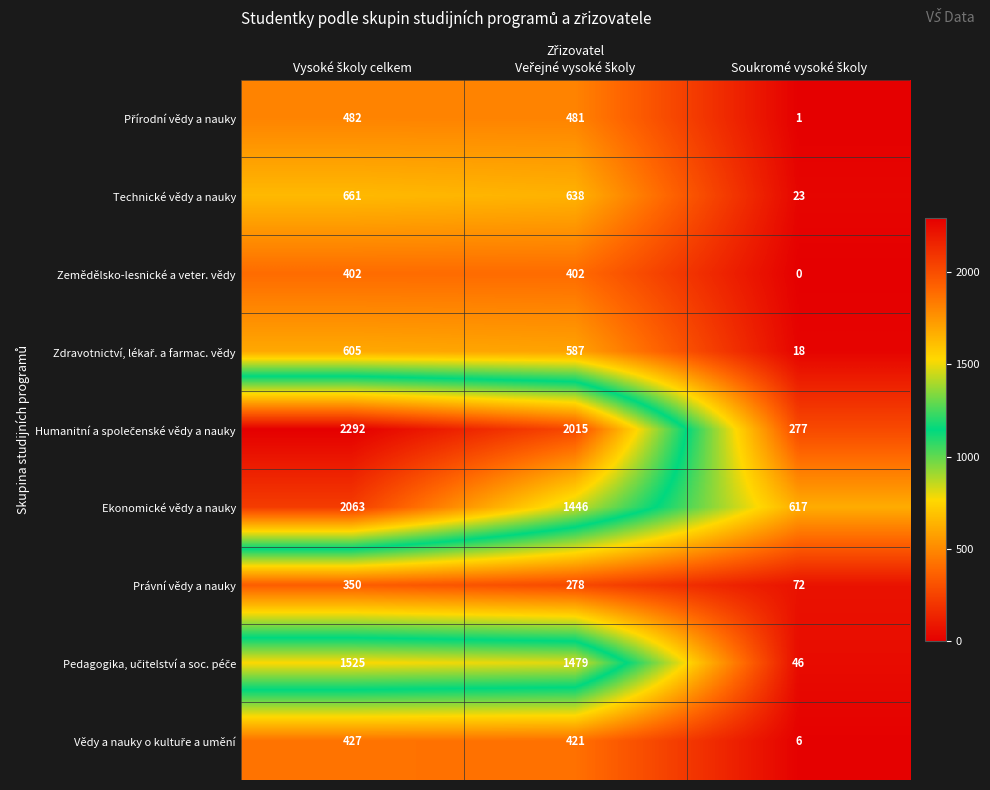

How many series are shown in this chart?

9